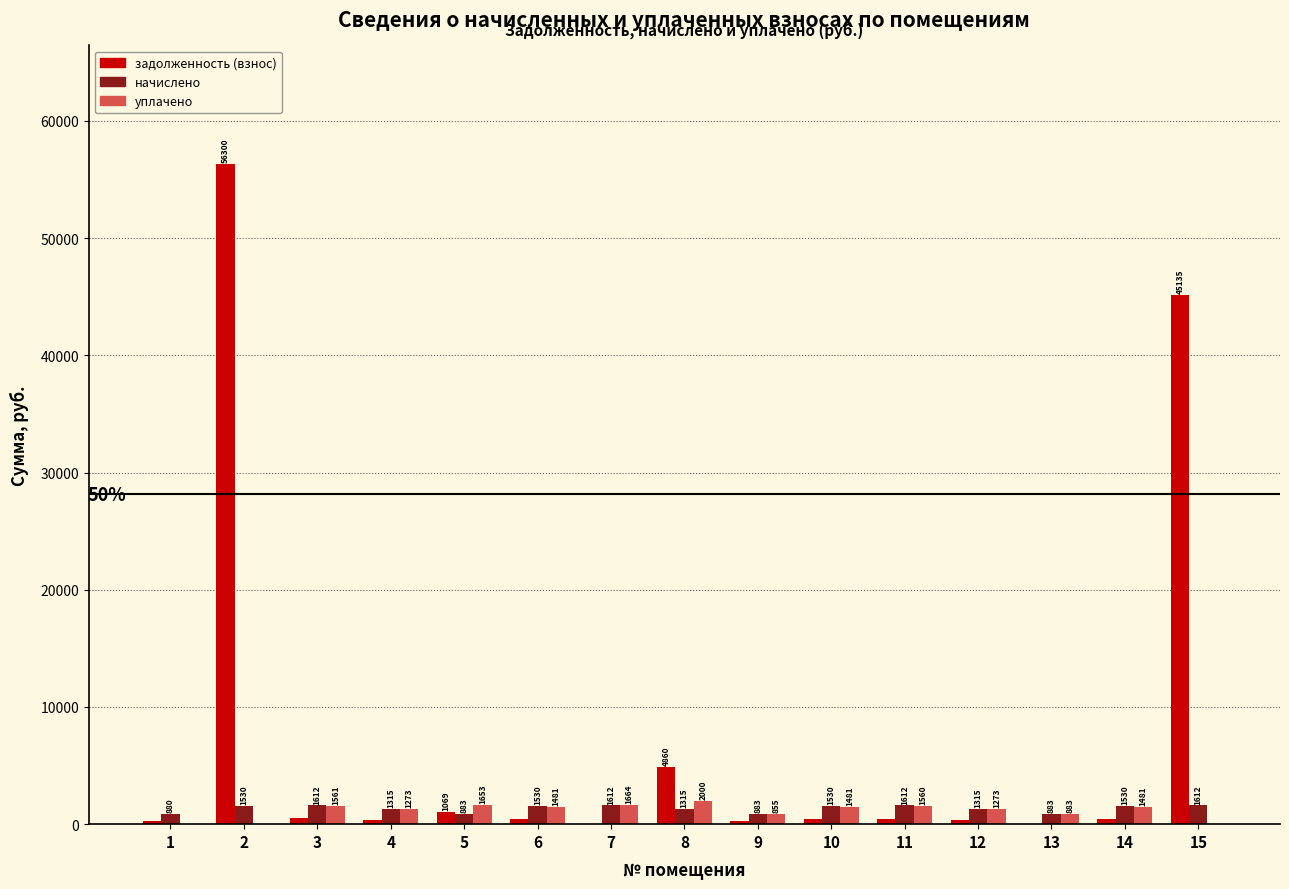

Which series changed the most between 9 and 14?

начислено